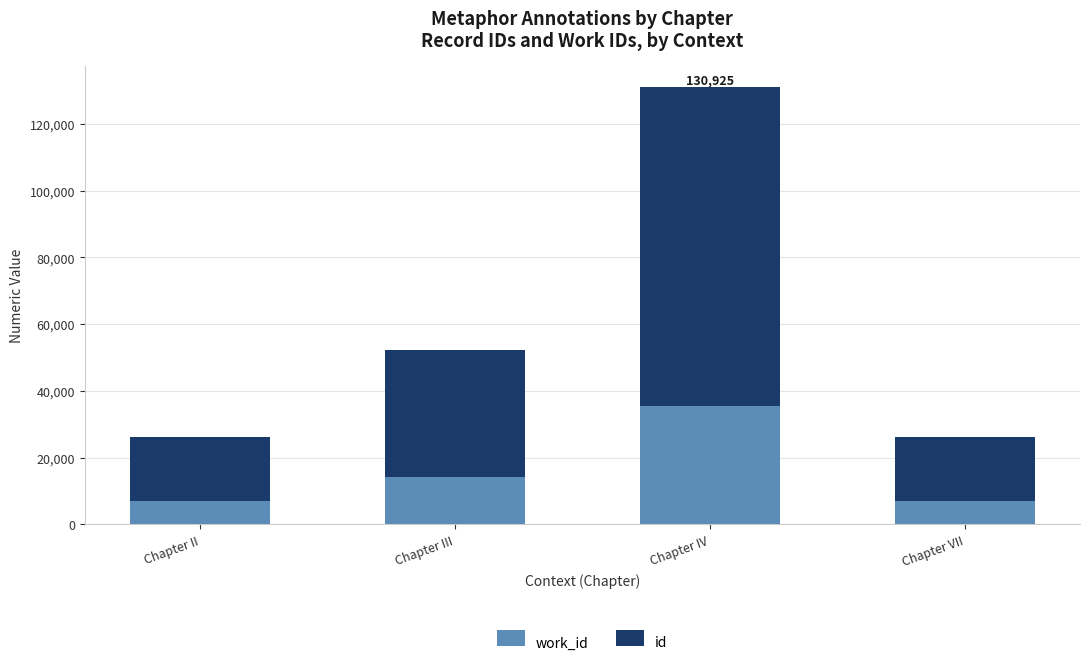

At which category is the sum across all series the highest?

Chapter IV